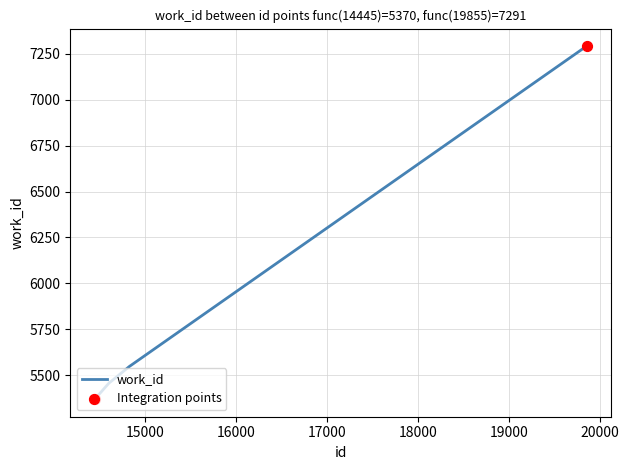

What is the smallest value displayed?

5370